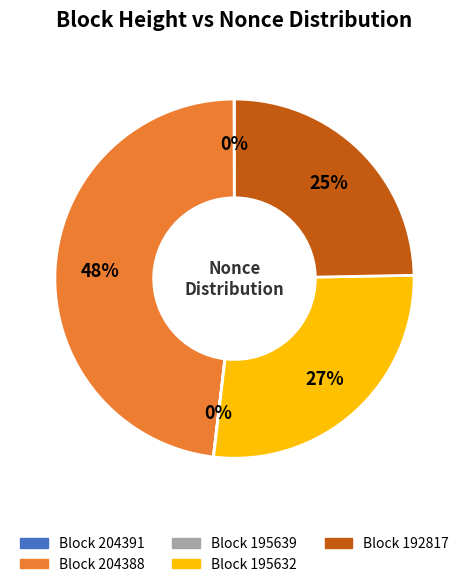

Is there a majority slice in this chart?

No